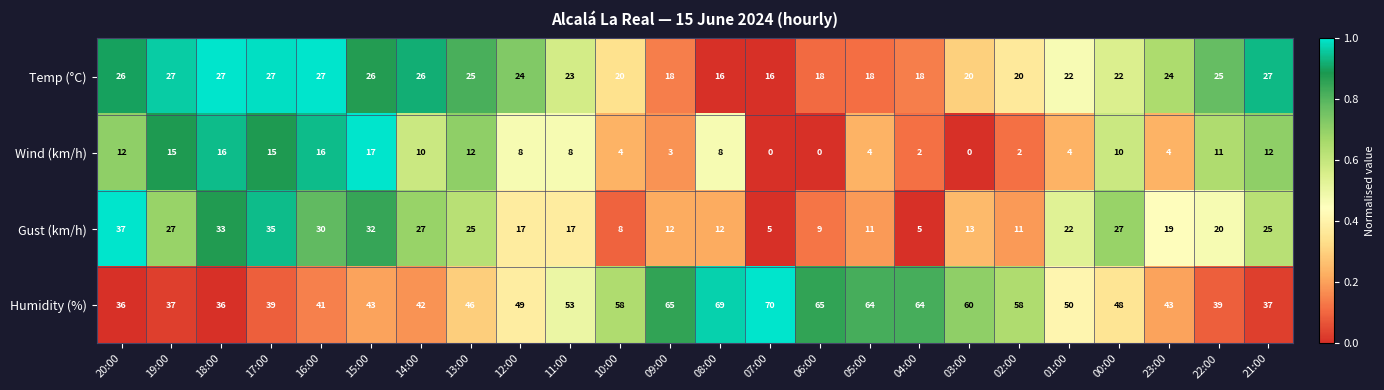

Rank the series at 03:00 from lowest to highest value.

Wind (km/h), Gust (km/h), Temp (°C), Humidity (%)